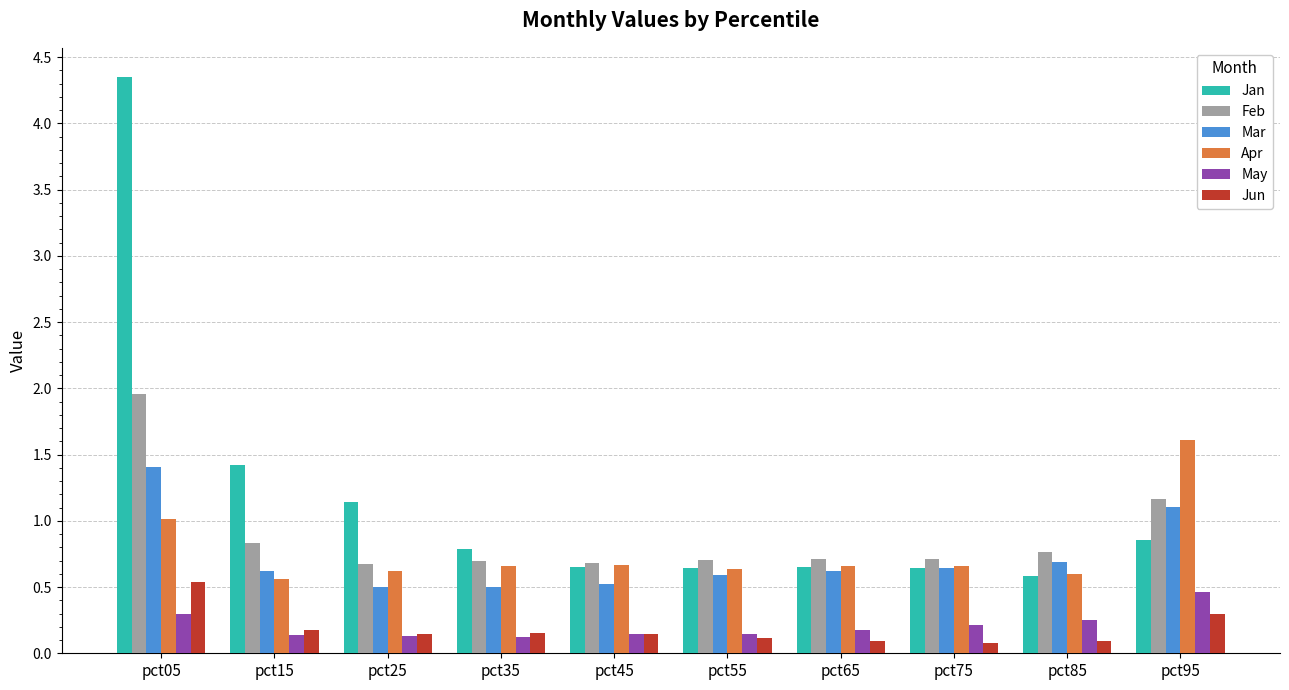

What is the total value across all series at pct05?

9.6